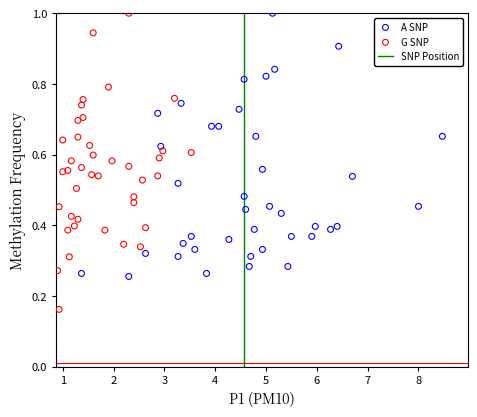

Which series reaches the minimum Y coordinate?

G SNP